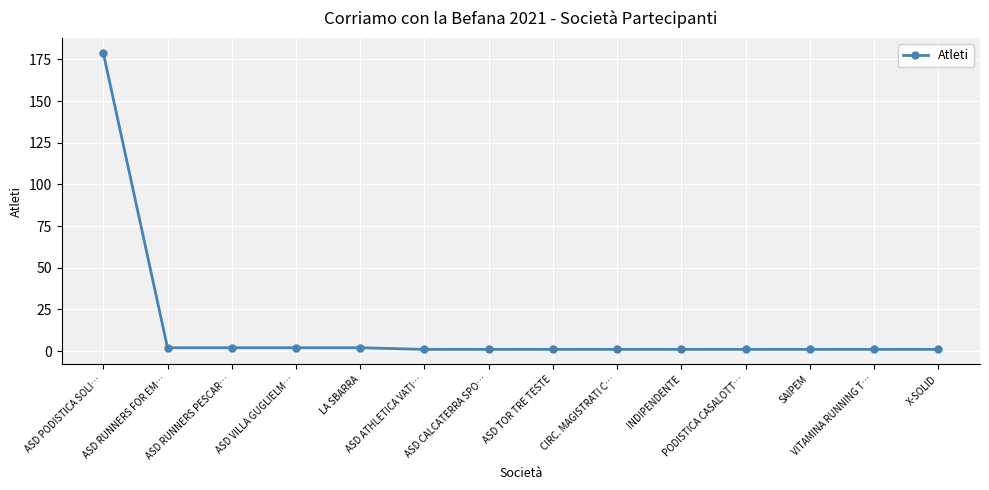

What is the greatest value displayed?

179